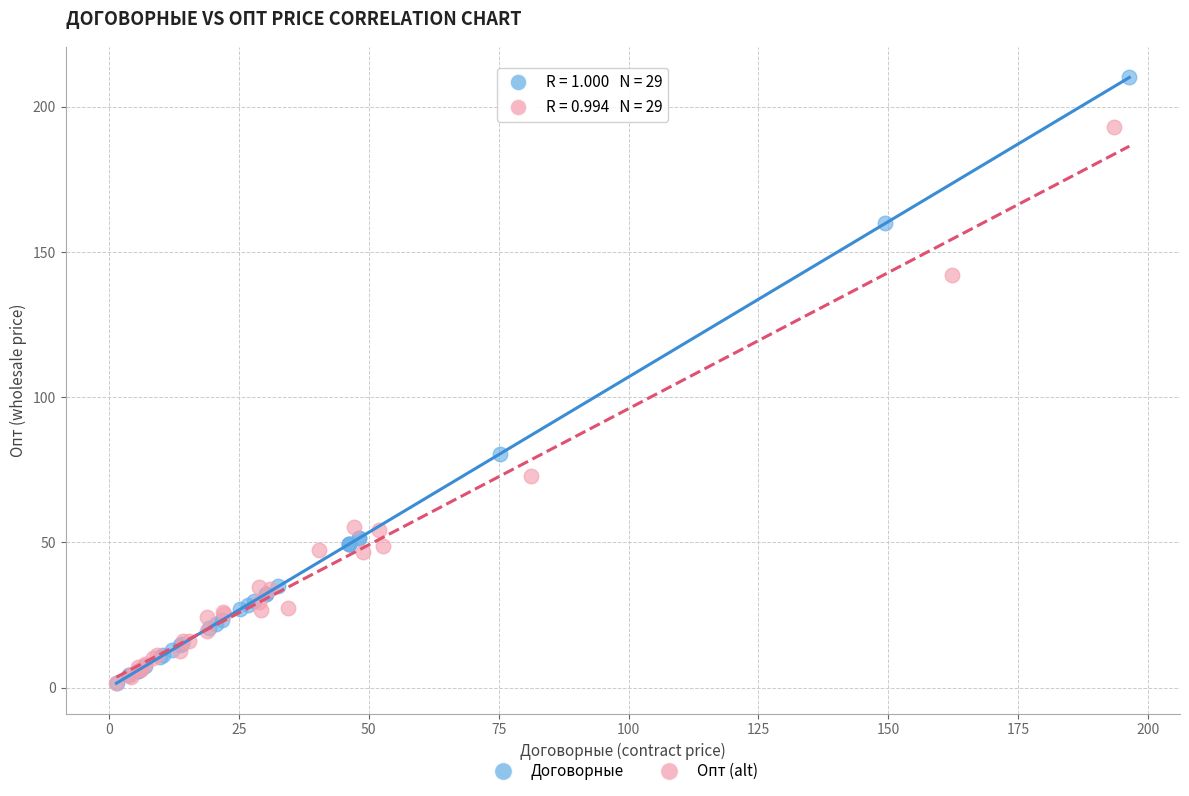

Which series reaches the maximum Y coordinate?

Договорные